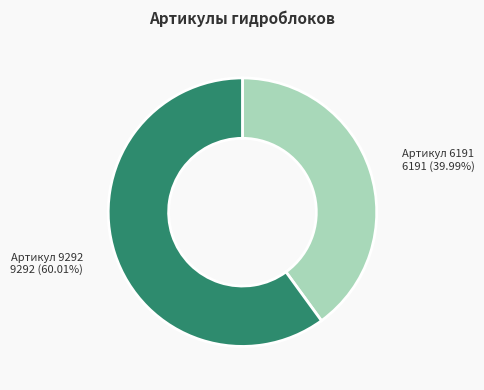

Does any single category account for the majority?

Yes